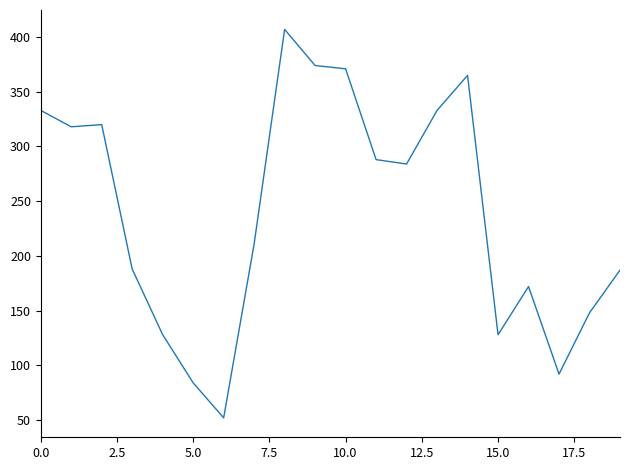

What is the smallest value displayed?

52